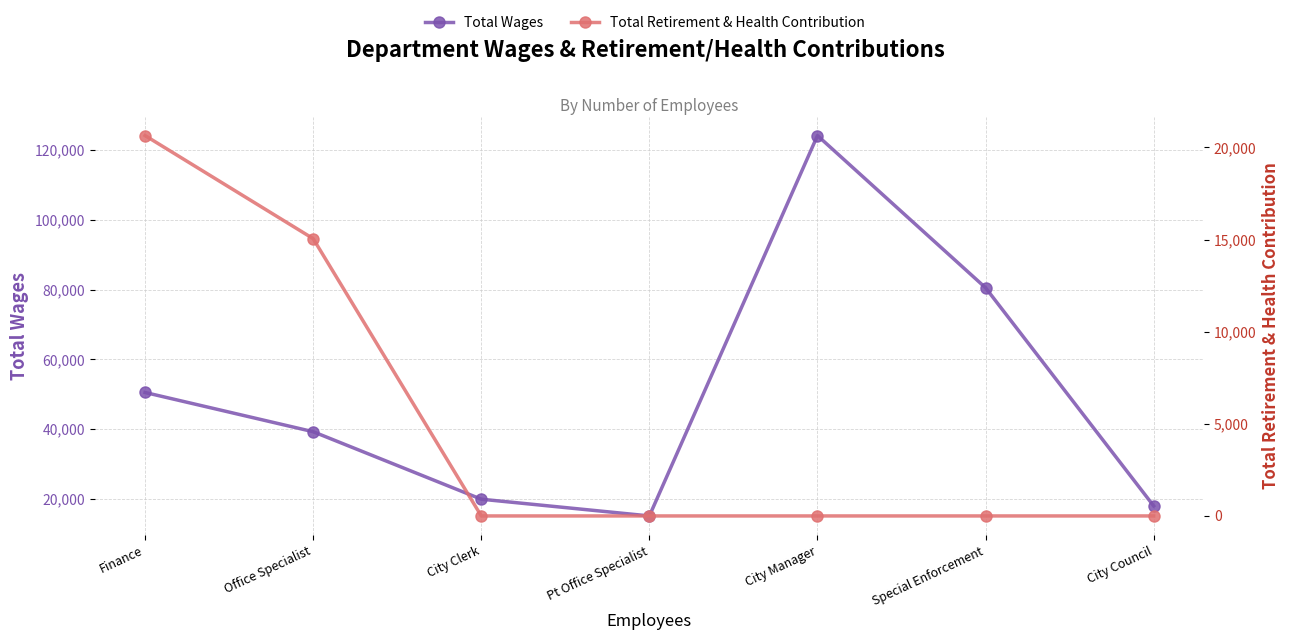

What is the value of the Total Retirement & Health Contribution point at the 1st from the left?

20642